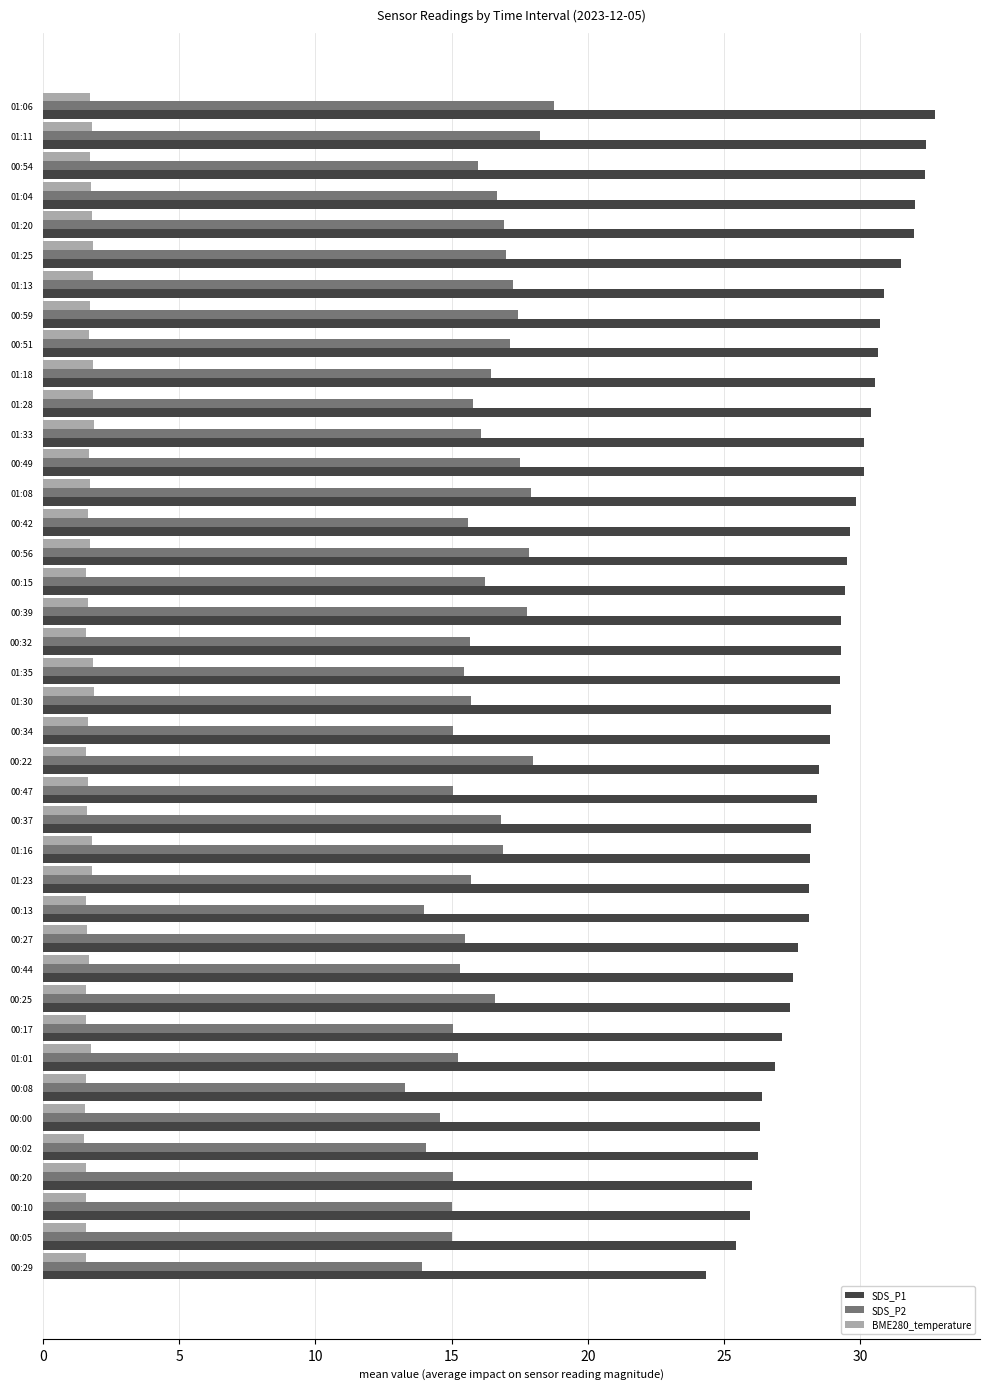

At how many categories does at least one series exceed 21?

40